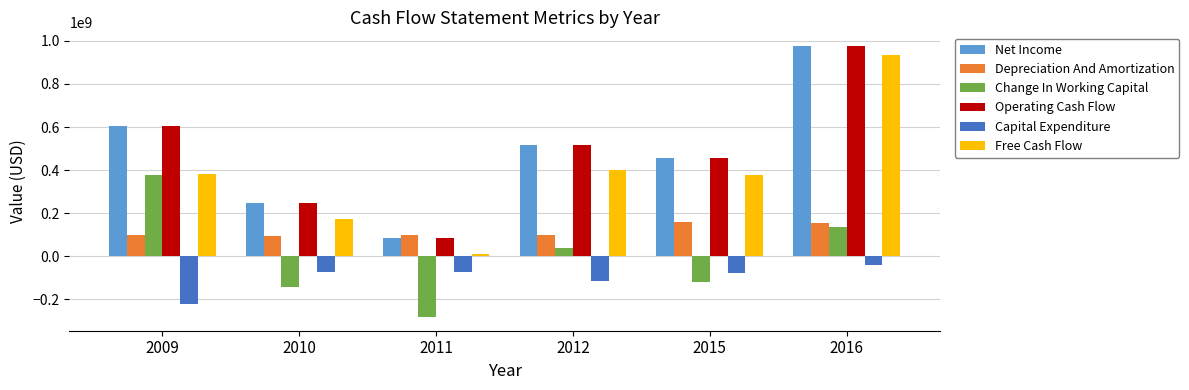

True or false: Capital Expenditure has a value of -222932000 at 2009.

True